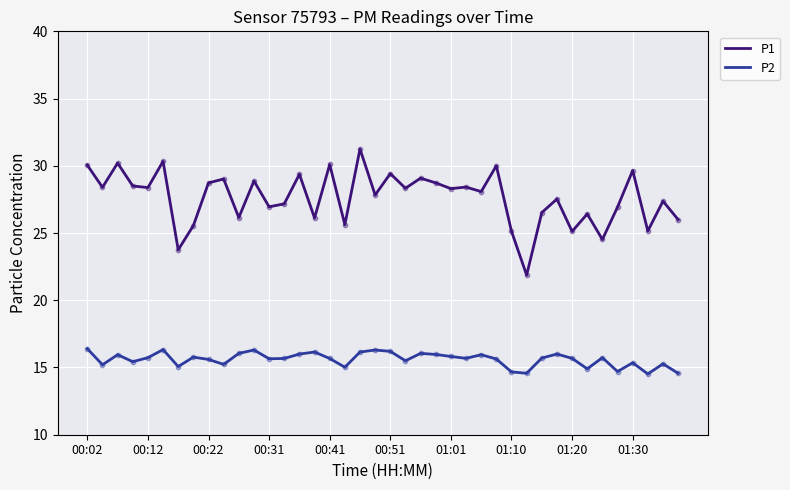

True or false: P1 and P2 intersect in this chart.

False